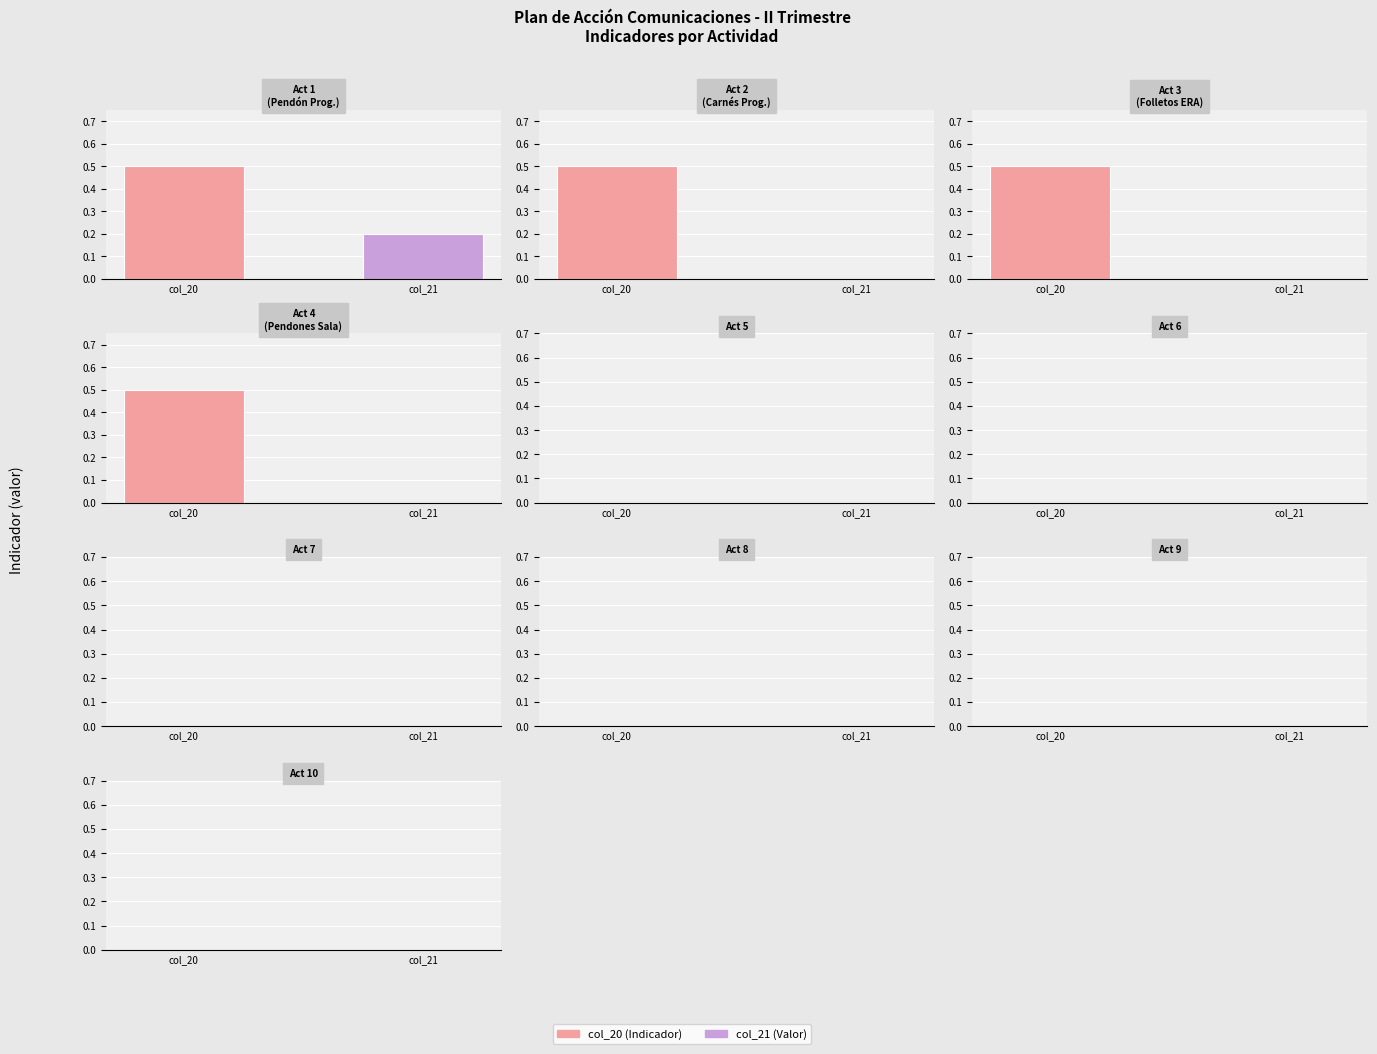

The value at Diseño e impresión pendon Programa is 0.1. True or false?

False